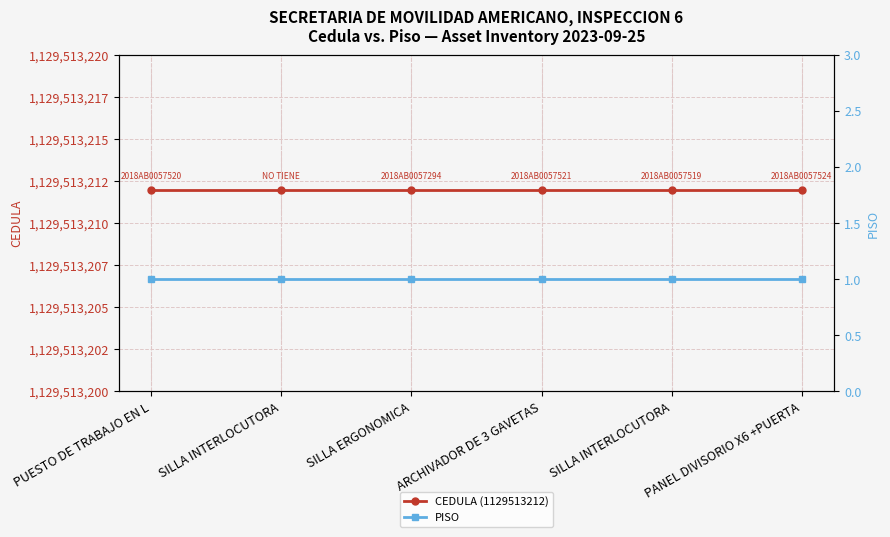

Which series has the largest total across all categories?

CEDULA (1129513212)